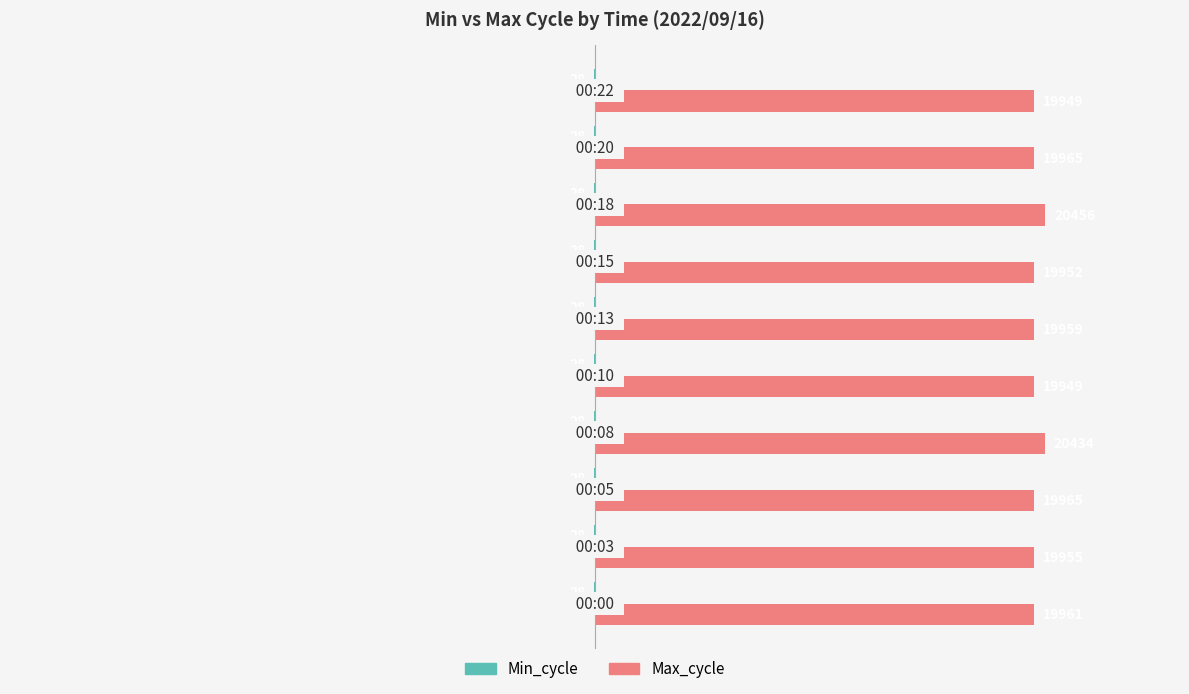

Which series has the largest range (max minus min)?

Max_cycle